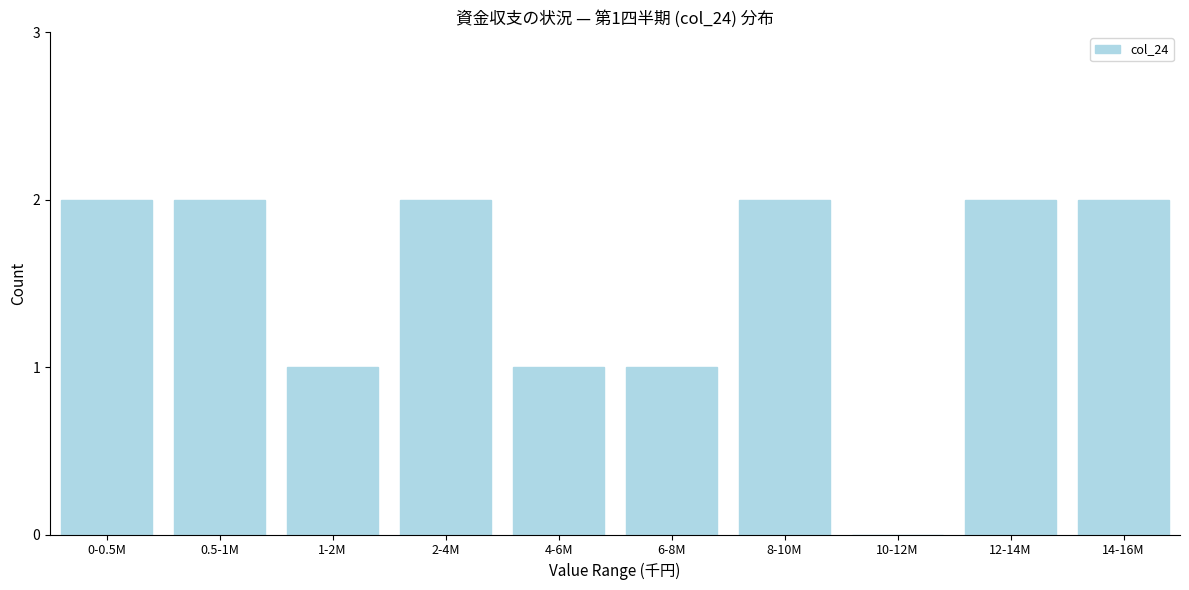

Reading left to right, list all the values displayed in this chart.

0-0.5M=2	0.5-1M=2	1-2M=1	2-4M=2	4-6M=1	6-8M=1	8-10M=2	10-12M=0	12-14M=2	14-16M=2